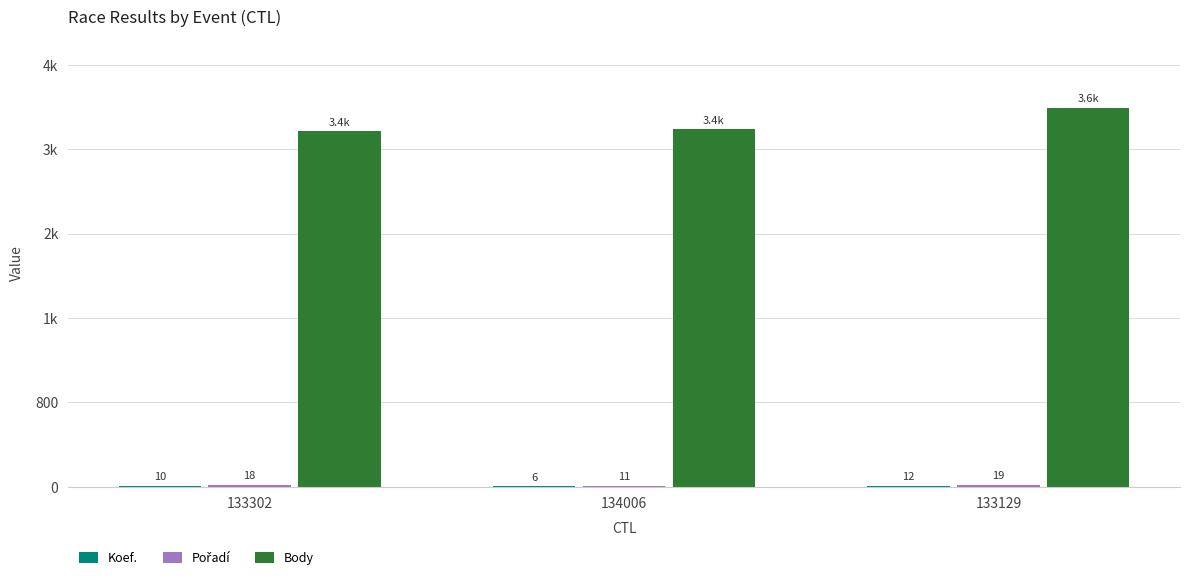

Does the chart contain stacked bars?

No